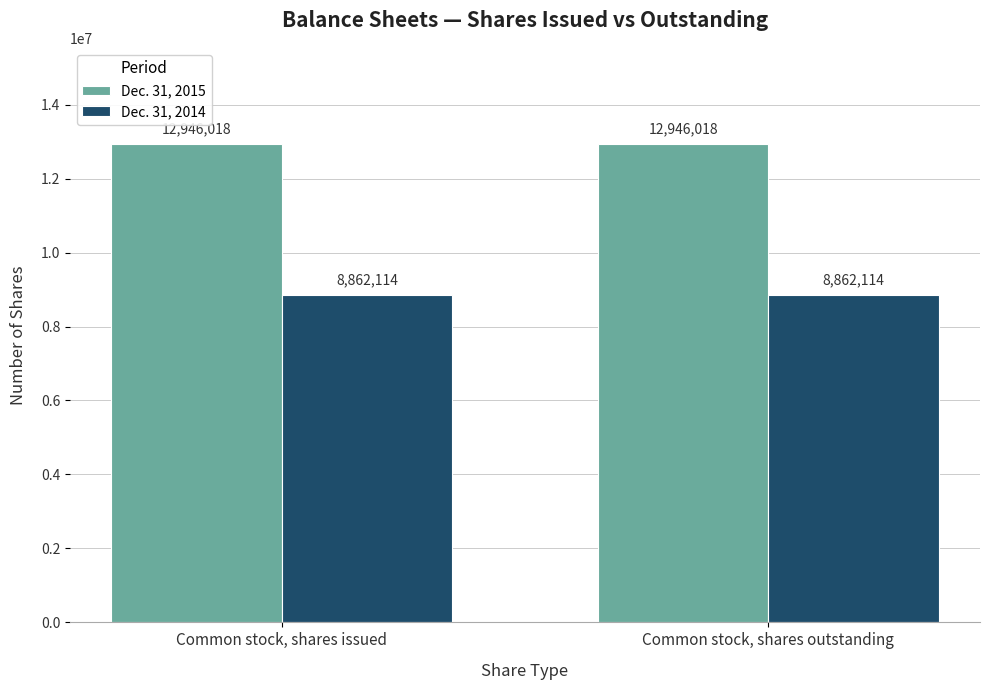

Reading right to left, list all the values displayed in this chart.

Dec. 31, 2015: Common stock, shares outstanding=12946018	Common stock, shares issued=12946018
Dec. 31, 2014: Common stock, shares outstanding=8862114	Common stock, shares issued=8862114